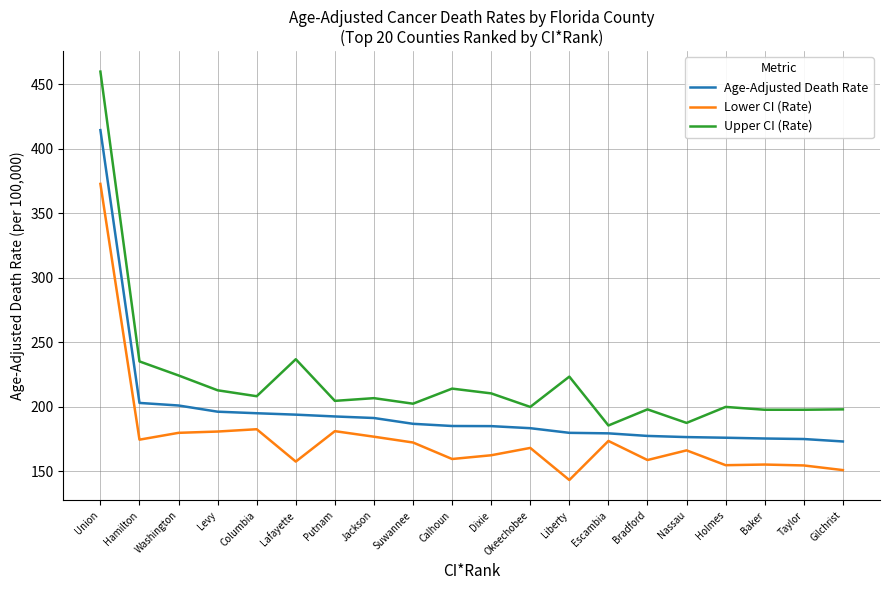

The value of Upper CI (Rate) at Holmes is 199.8. True or false?

True